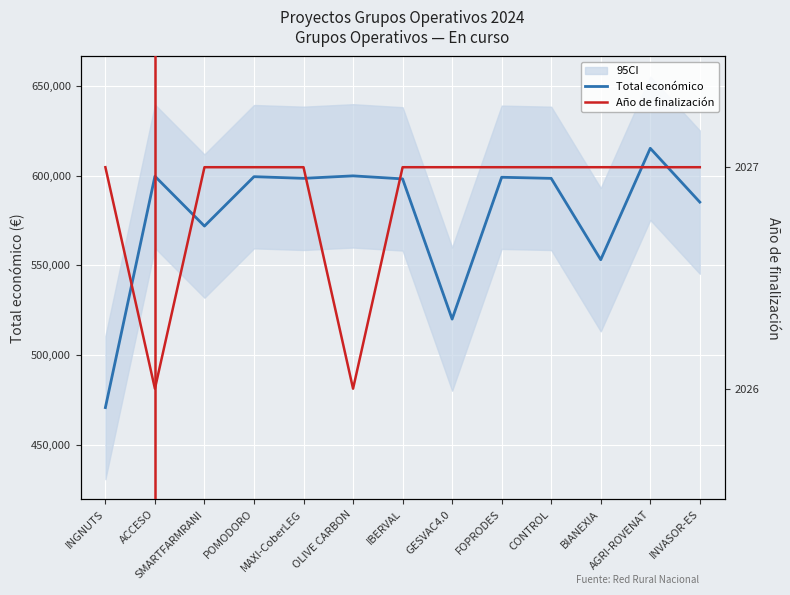

Which category has the highest value in the Año de finalización series?

INGNUTS